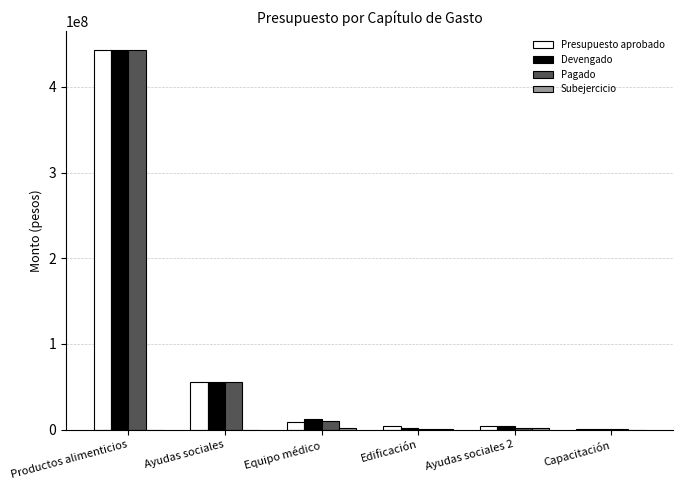

What is the maximum value shown in the chart?

443005831.4